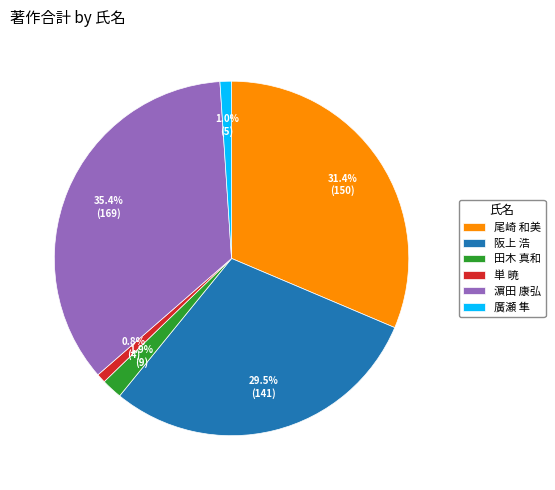

To the nearest percent, what is the combined percentage of 廣瀬 隼 and 単 暁?

2%